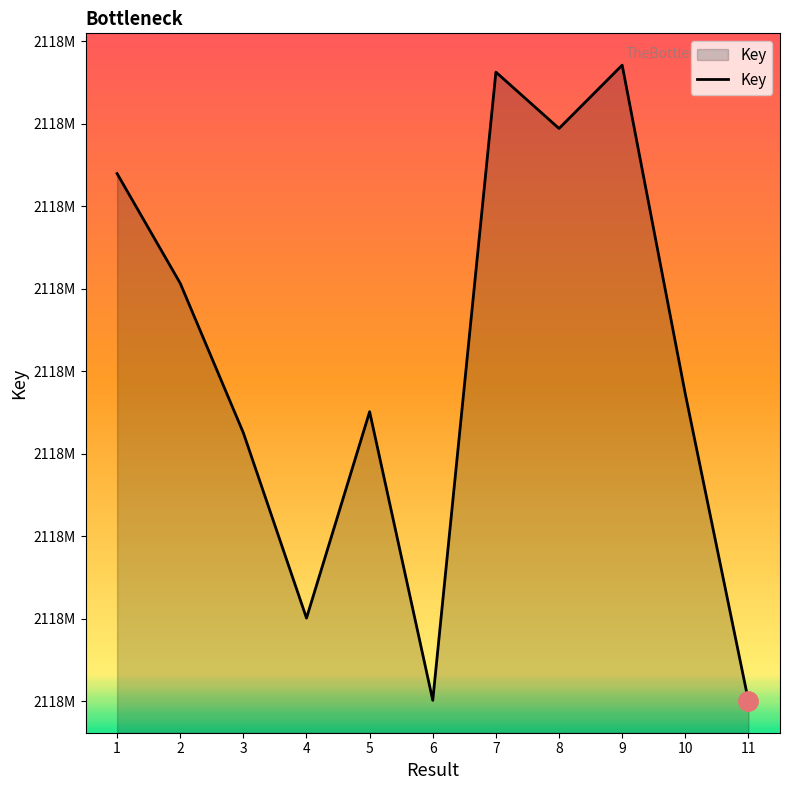

Is this an area chart (filled region under the line)?

Yes